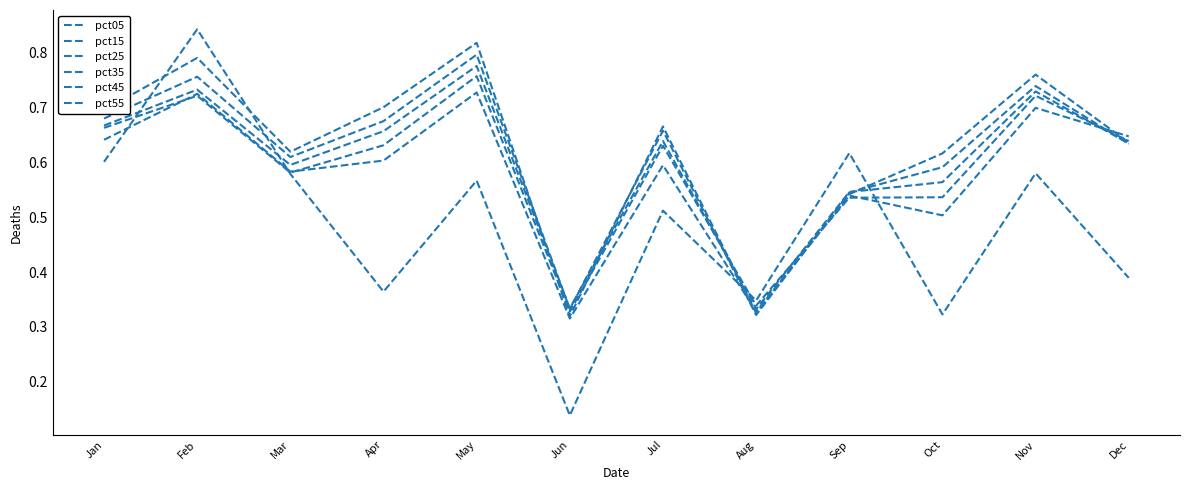

Which series has the widest spread of values?

pct05